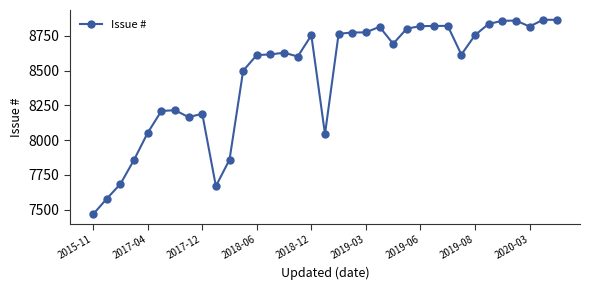

True or false: there are more than 1 points higher than both neighbors.

True